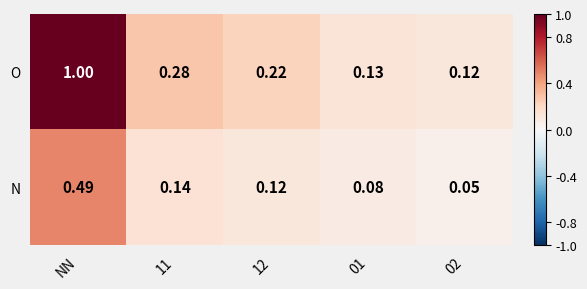

List the series in order of their overall mean, highest first.

O, N